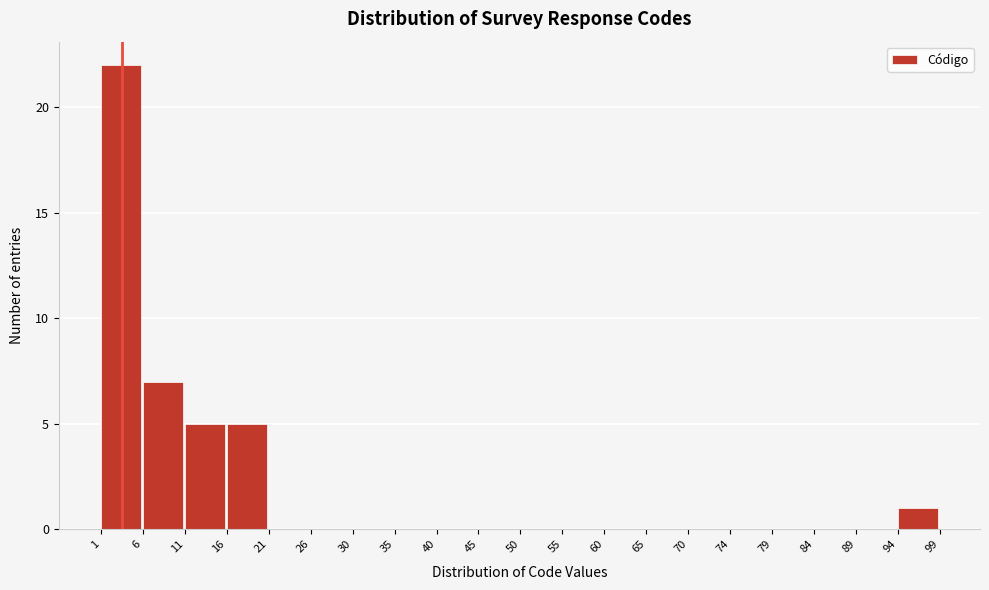

Reading left to right, transcribe this chart: for each bar, give the range it covers on the x-axis and its height. The values are not printed on the chart, so give them approximately, as read against the axis.

1 to 6: 22
6 to 11: 7
11 to 16: 5
16 to 21: 5
21 to 26: 0
26 to 30: 0
30 to 35: 0
35 to 40: 0
40 to 45: 0
45 to 50: 0
50 to 55: 0
55 to 60: 0
60 to 65: 0
65 to 70: 0
70 to 74: 0
74 to 79: 0
79 to 84: 0
84 to 89: 0
89 to 94: 0
94 to 99: 1